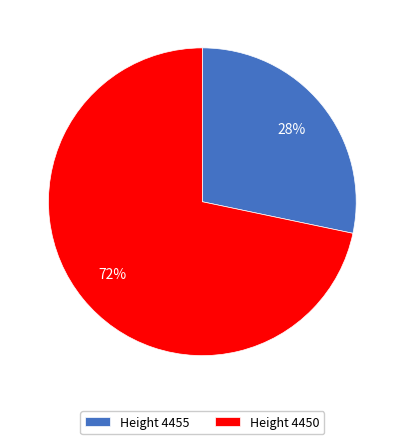

To the nearest percent, what is the combined percentage of Height 4455 and Height 4450?

100%